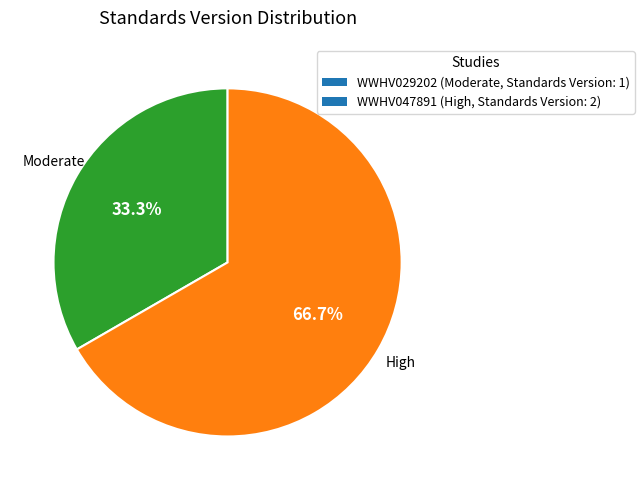

Rank the categories by value from highest to lowest.

WWHV047891, WWHV029202